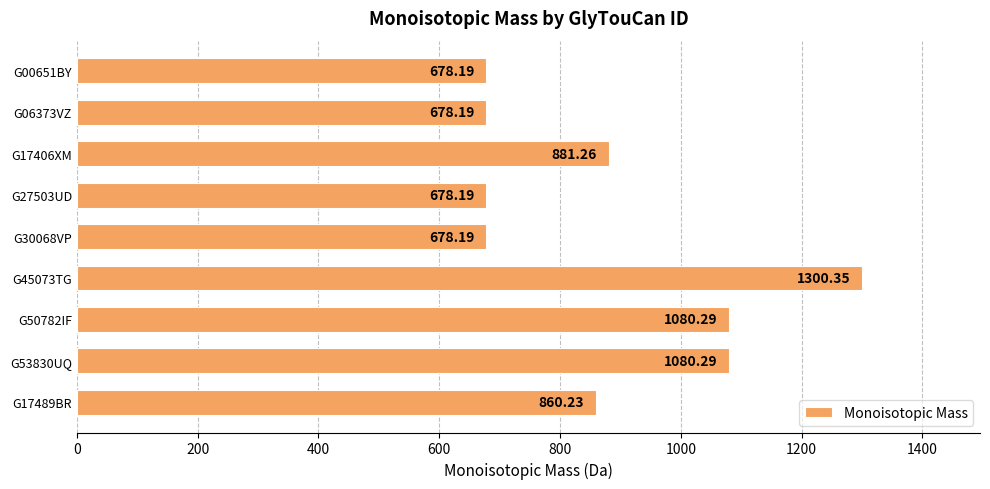

What is the smallest value displayed?

678.2